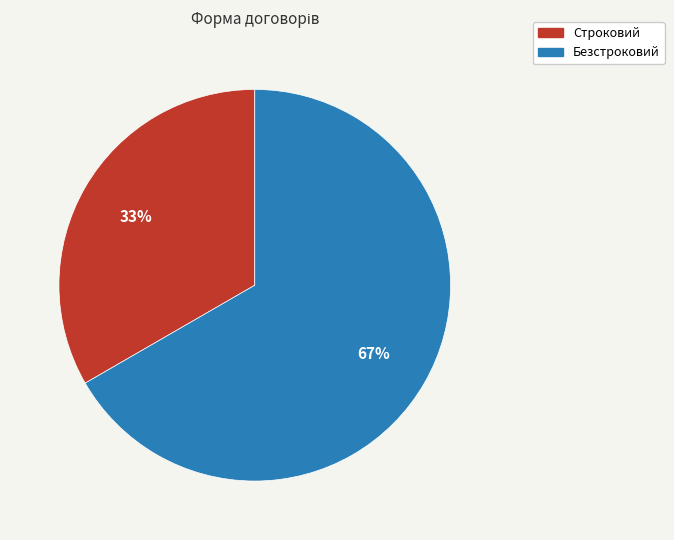

Is it true that Безстроковий is 67% of the pie?

True